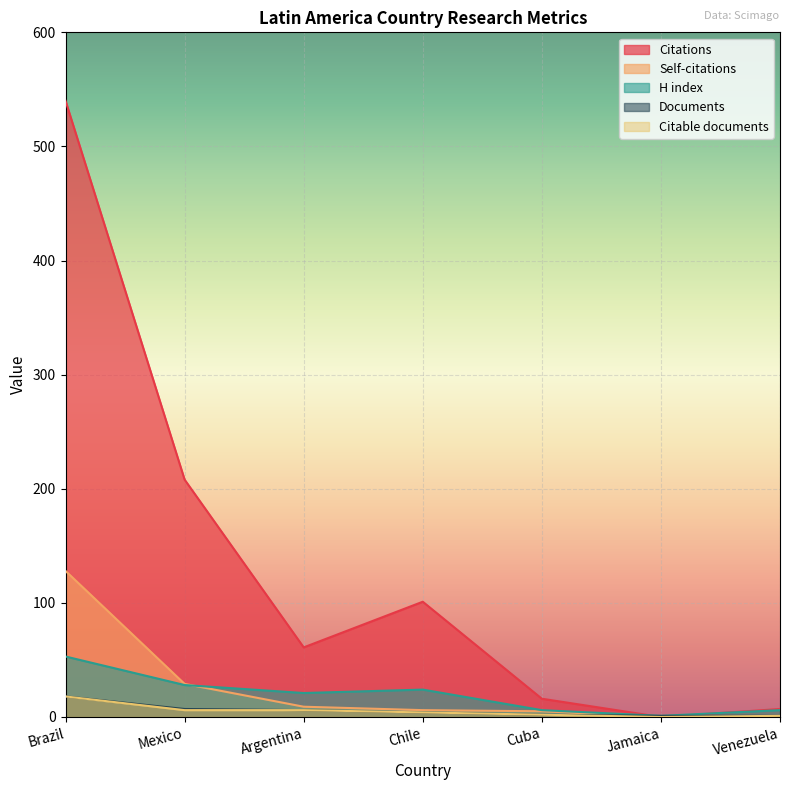

What is the difference between the highest and lowest values at Mexico?

202